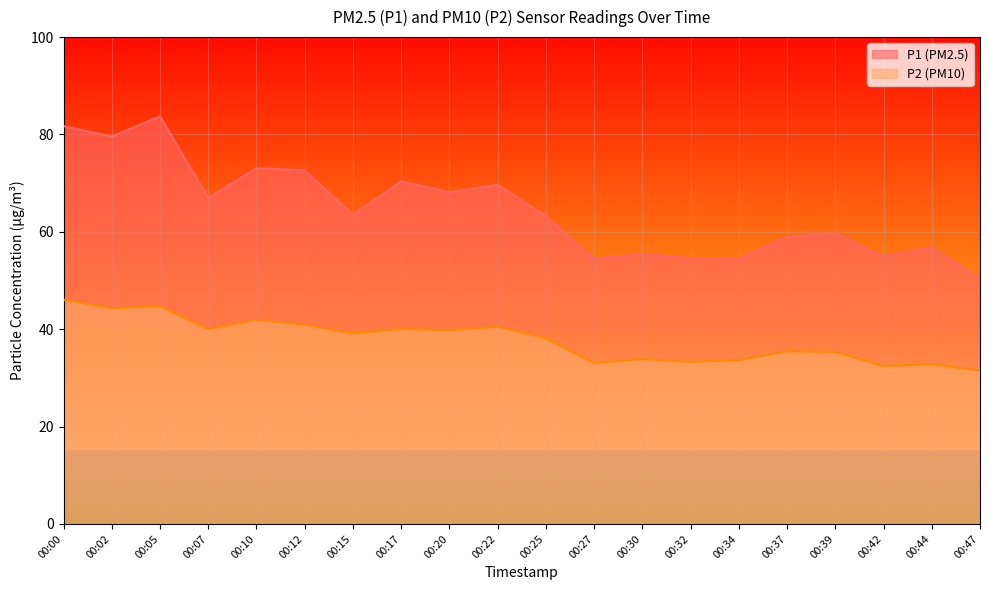

True or false: P1 and P2 intersect in this chart.

False